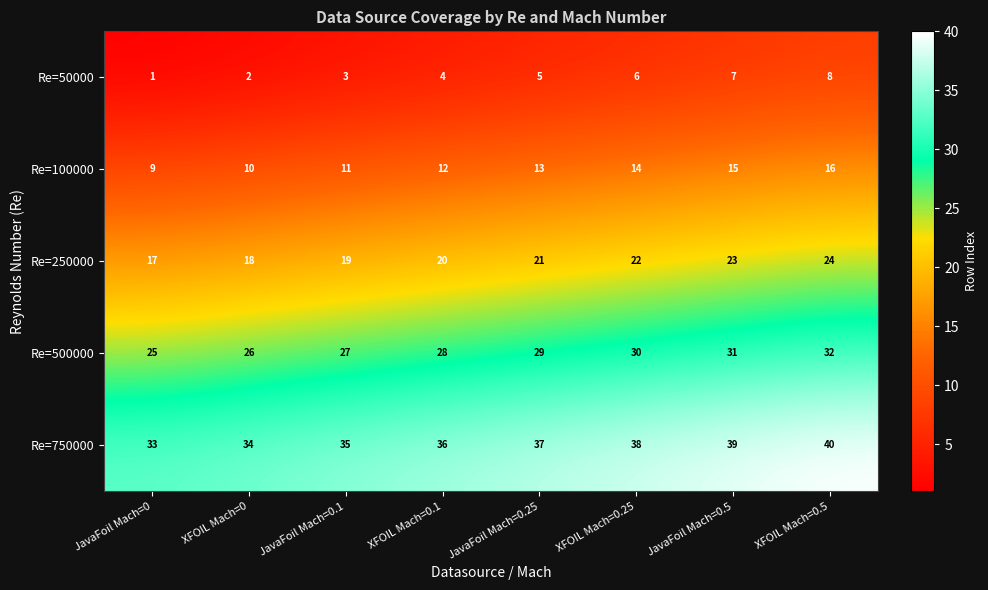

At which label is Re=250000 closest to 20?

XFOIL Mach=0.1